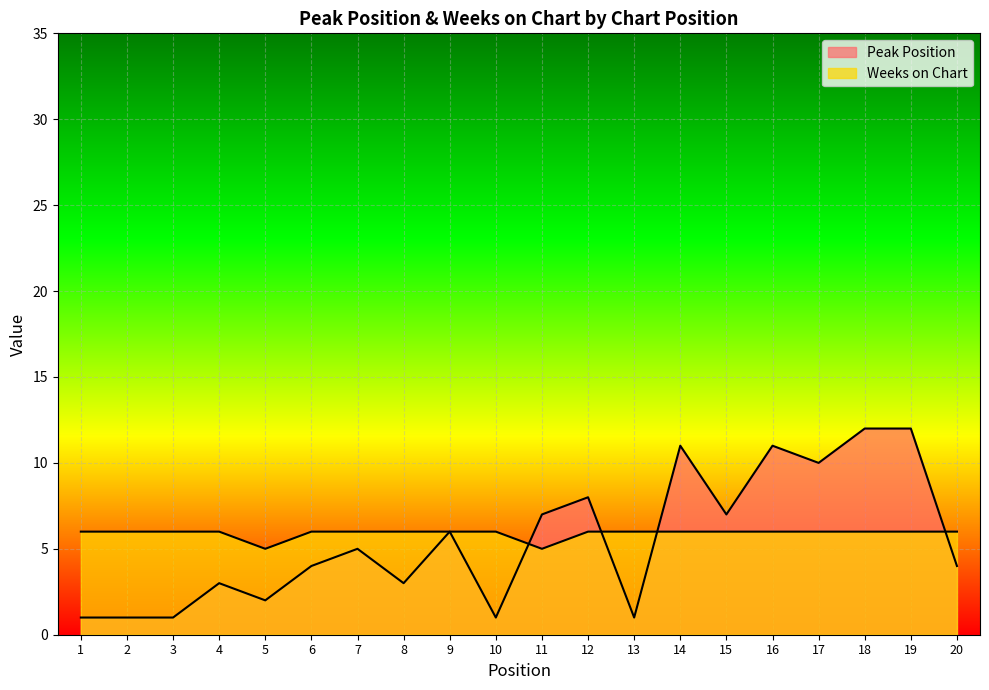

Reading left to right, extract all data points from this chart.

Peak Position: 1	1	1	3	2	4	5	3	6	1	7	8	1	11	7	11	10	12	12	4
Weeks on Chart: 6	6	6	6	5	6	6	6	6	6	5	6	6	6	6	6	6	6	6	6